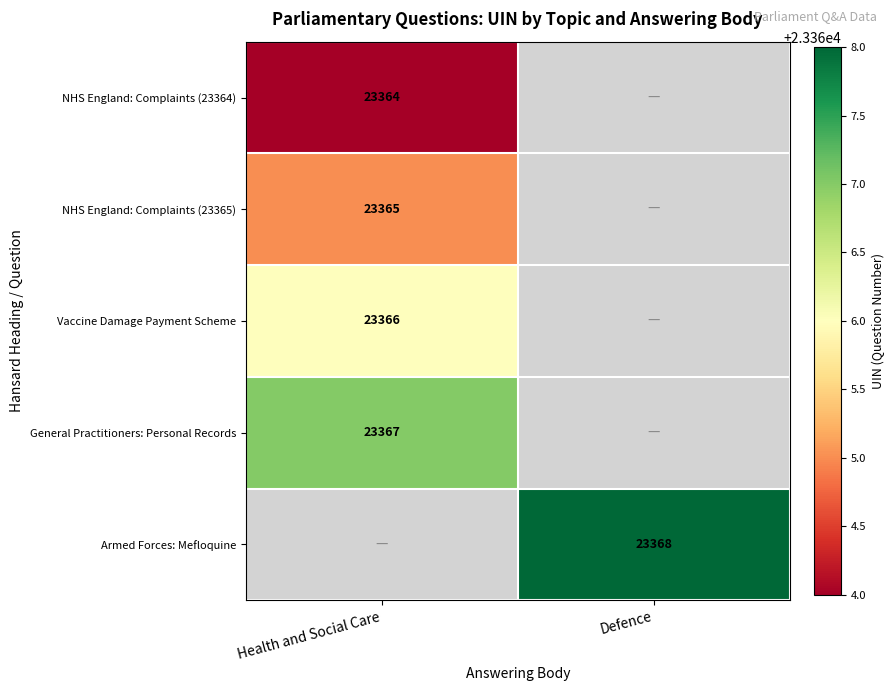

Is the value of NHS England: Complaints (23364) at Health and Social Care greater than the value of Armed Forces: Mefloquine at Defence?

No